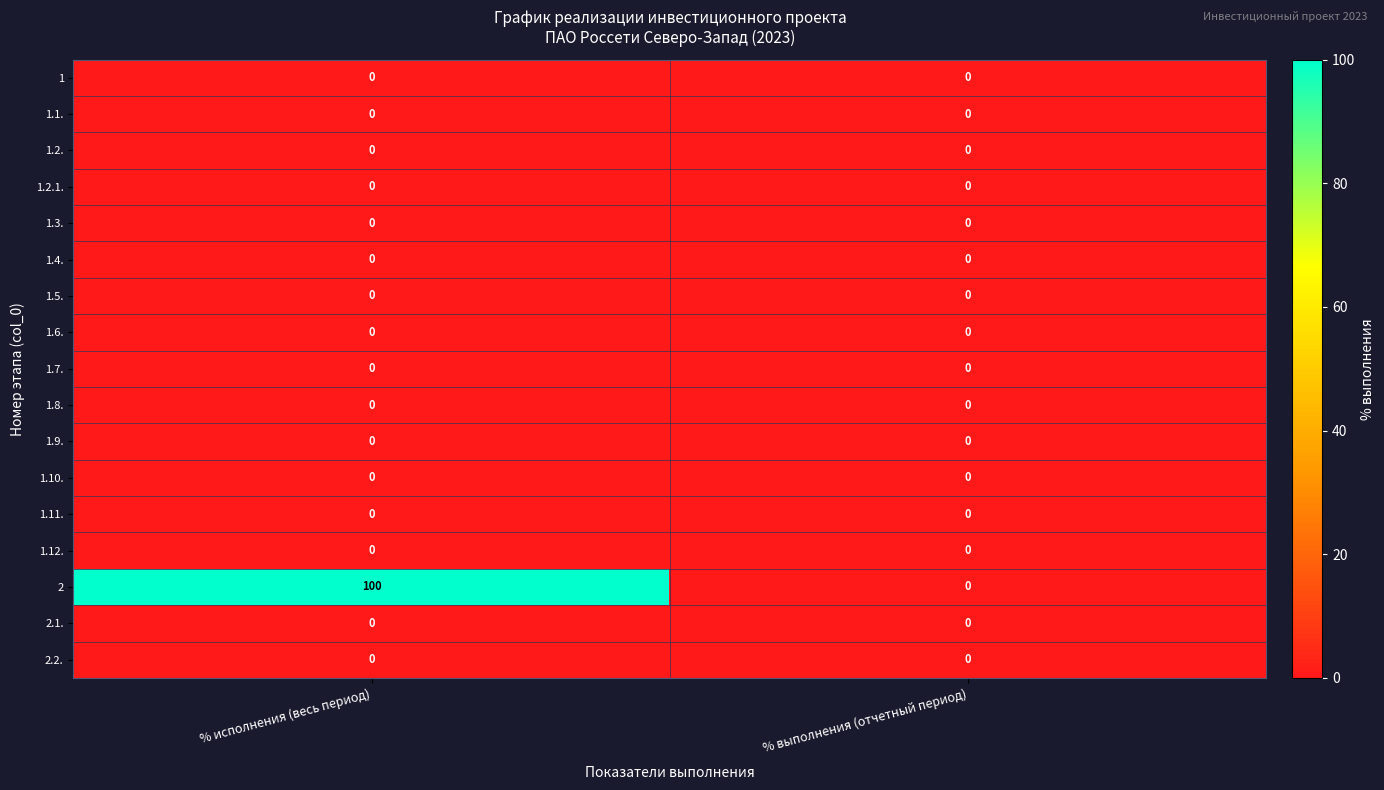

True or false: 1.7. has a value of 0 at % выполнения (отчетный период).

True